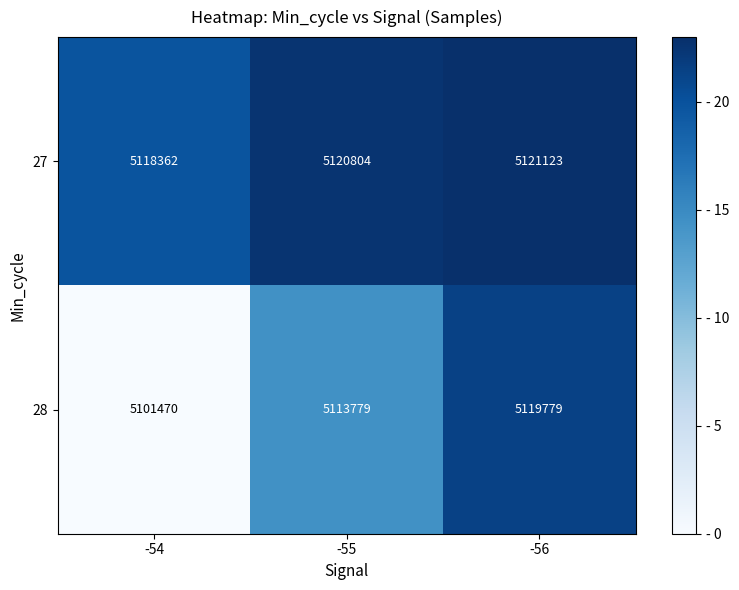

List the series in order of their overall mean, highest first.

27, 28